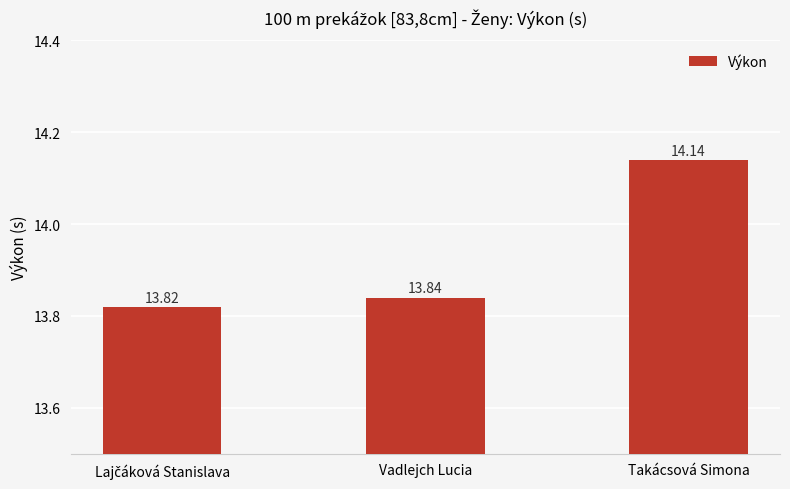

Are the bars grouped side by side (vs. stacked)?

No